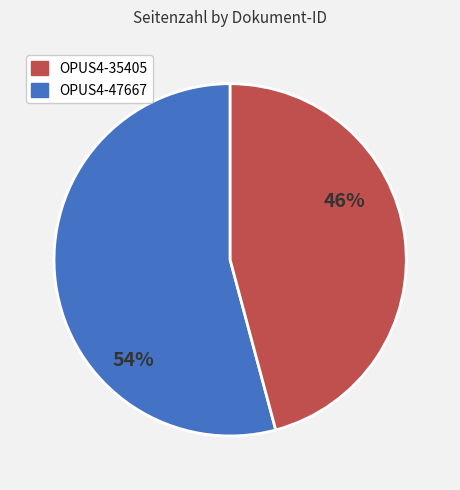

To the nearest percent, what is the difference between the largest and smallest slice percentages?

8%